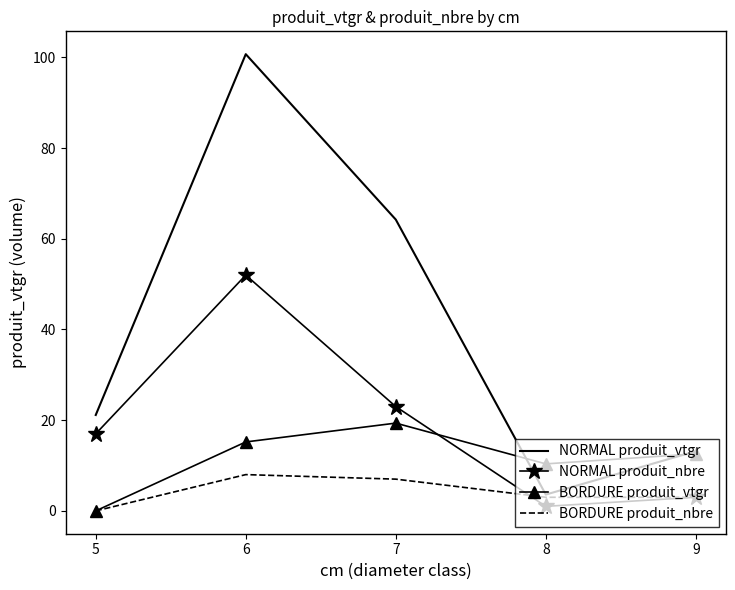

What is the maximum value for BORDURE produit_nbre?

8.0